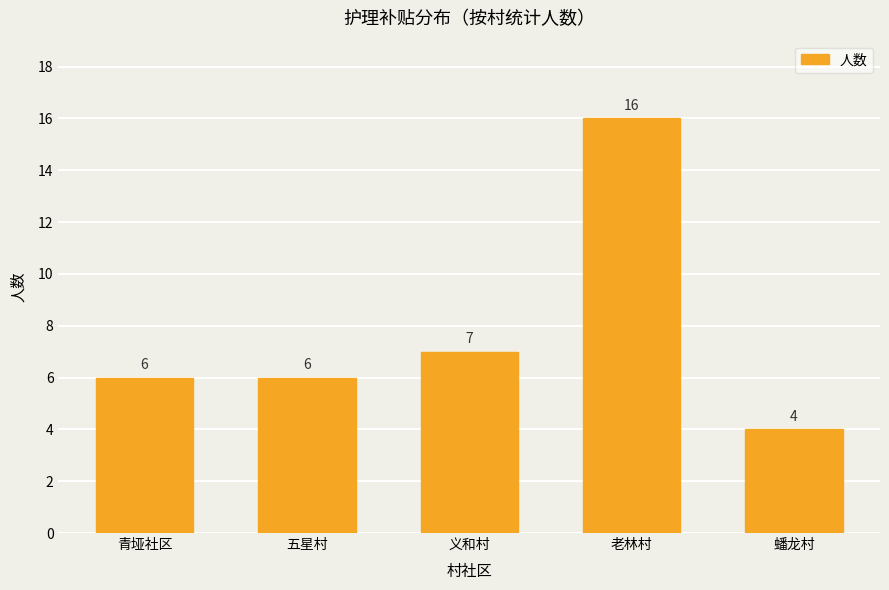

What is the label of the 5th bar from the left?

蟠龙村